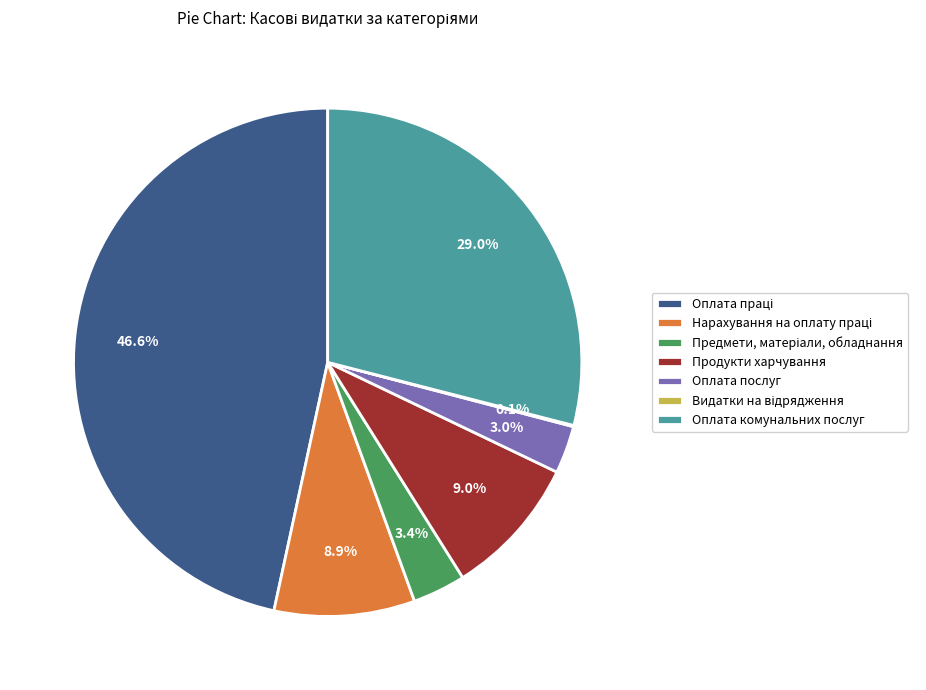

Do Продукти харчування and Оплата комунальних послуг together represent more than half of the pie?

No